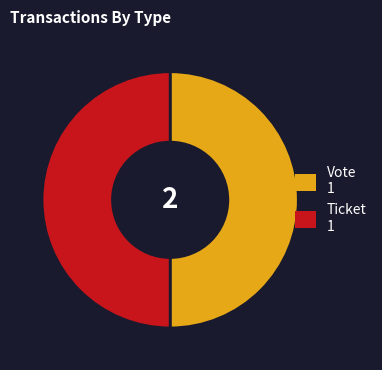

Approximately how many times larger is the value at Ticket compared to Vote?

1.0